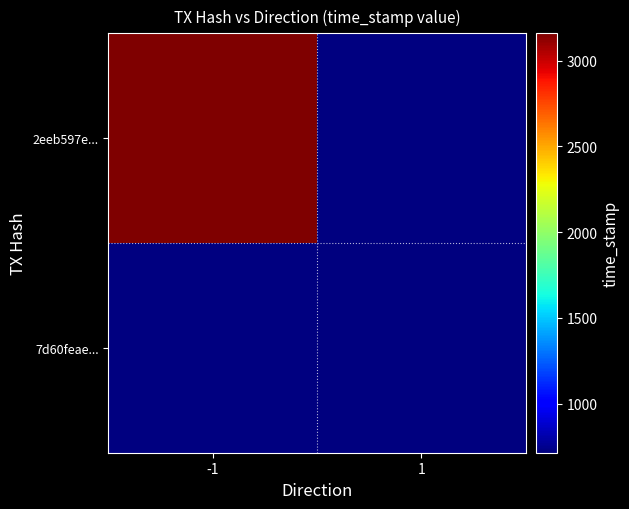

Which label corresponds to the smallest value in the chart?

1